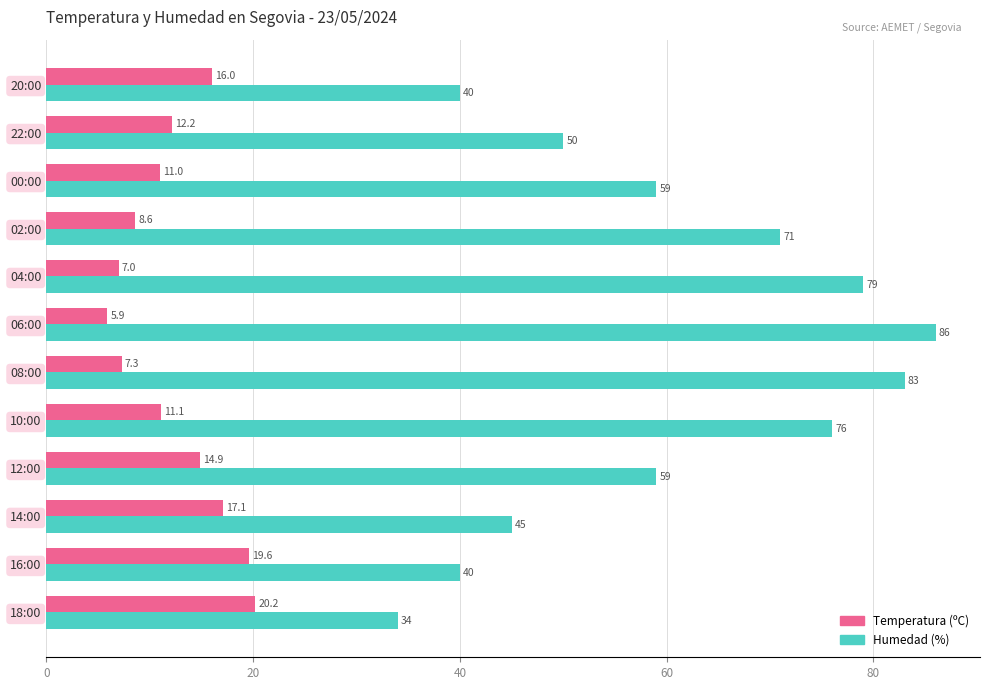

What is the approximate value of Humedad (%) at 04:00?

79.0